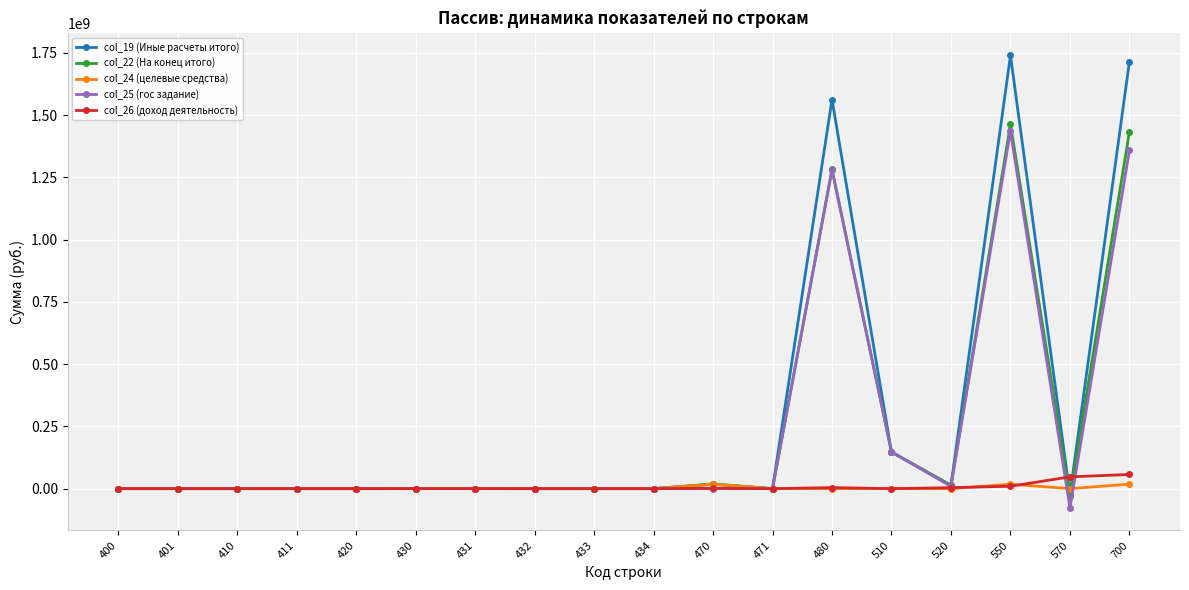

The value of col_19 (Иные расчеты итого) at 433 is -1154971372.0. True or false?

False